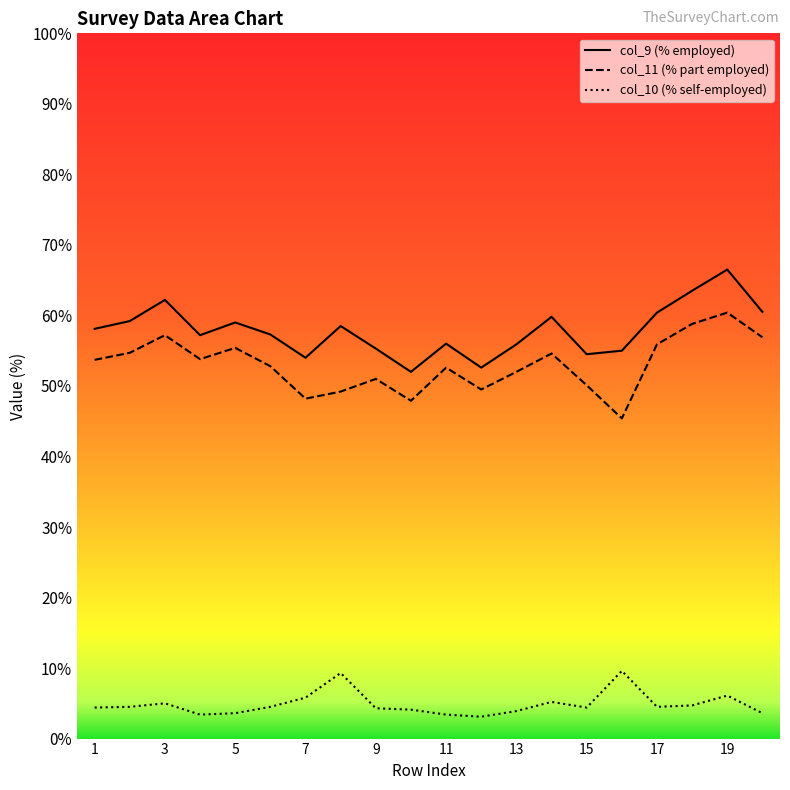

Reading right to left, transcribe all the data shown in this chart.

col_9: 20=60.5	19=66.5	18=63.5	17=60.4	16=55.0	15=54.5	14=59.8	13=55.9	12=52.6	11=56.0	10=52.0	9=55.3	8=58.5	7=54.0	6=57.3	5=59.0	4=57.2	3=62.2	2=59.2	1=58.1
col_10: 20=3.6	19=6.1	18=4.7	17=4.5	16=9.6	15=4.4	14=5.2	13=3.9	12=3.1	11=3.4	10=4.1	9=4.3	8=9.3	7=5.8	6=4.5	5=3.6	4=3.4	3=5.0	2=4.5	1=4.4
col_11: 20=56.9	19=60.4	18=58.8	17=55.9	16=45.4	15=50.1	14=54.6	13=52.0	12=49.5	11=52.6	10=47.9	9=51.0	8=49.2	7=48.2	6=52.8	5=55.4	4=53.8	3=57.2	2=54.7	1=53.7